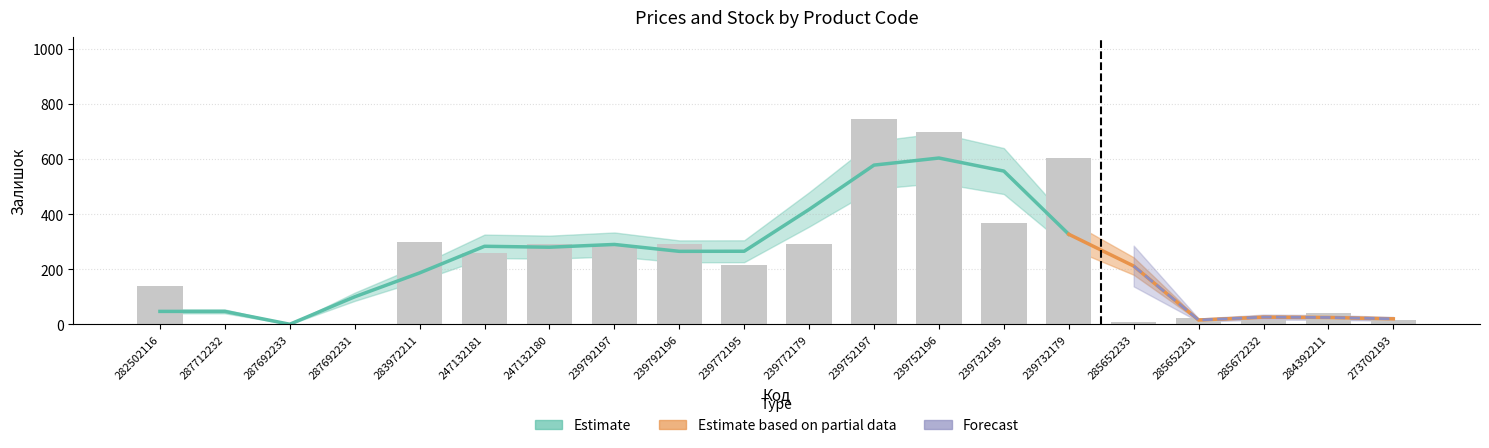

What is the label of the 15th bar from the right?

247132181